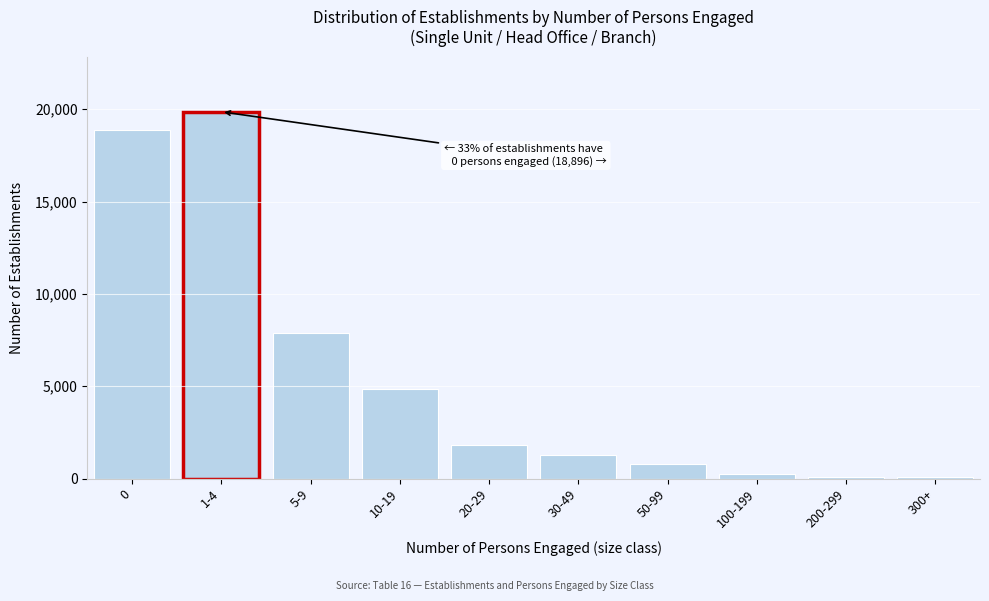

What is the change in value from 1-4 to 20-29?

-18064